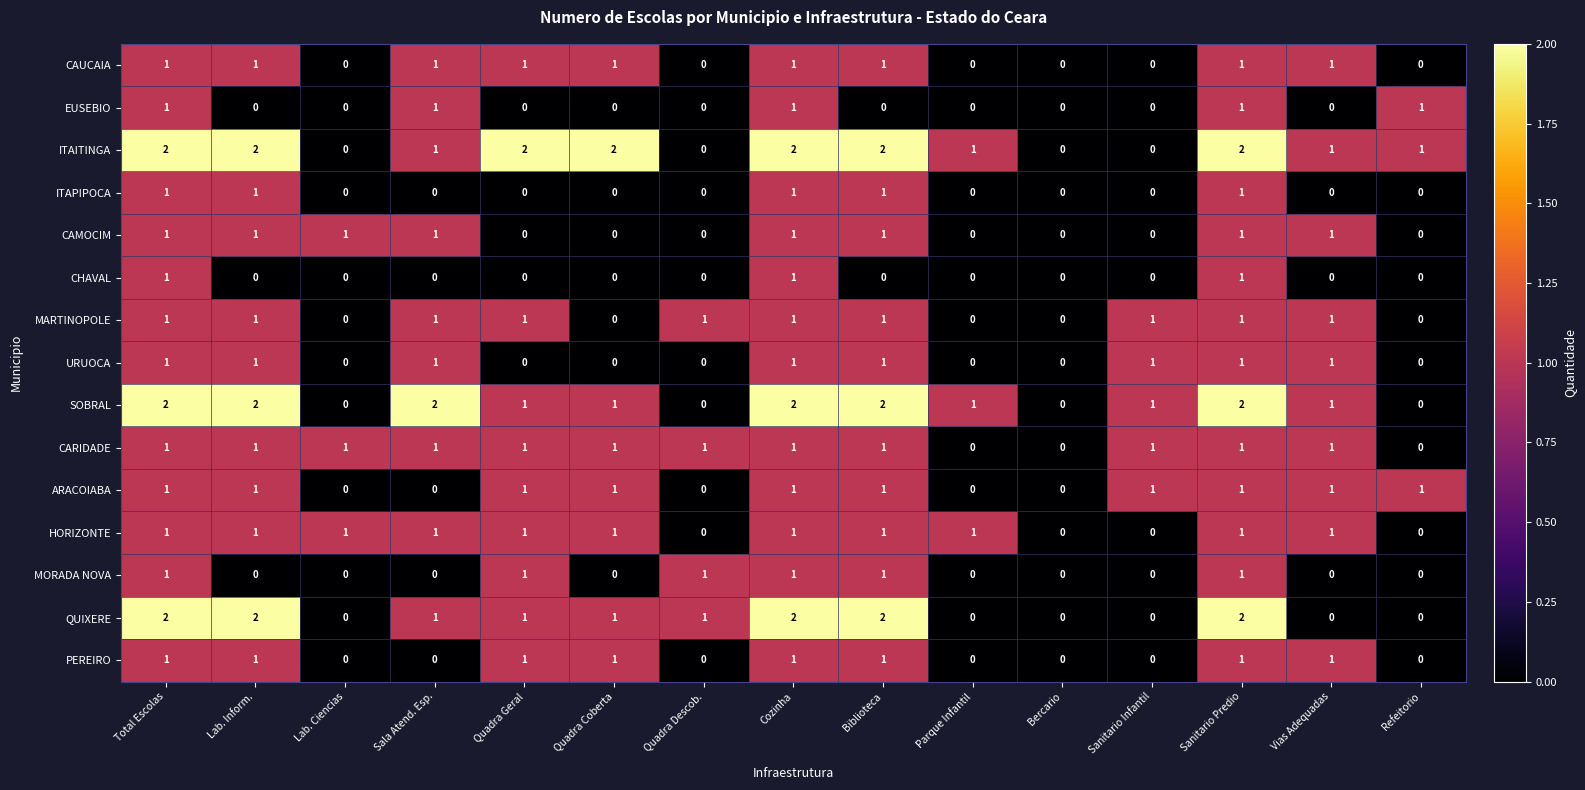

The value of ARACOIABA at Quadra Coberta is 1. True or false?

True